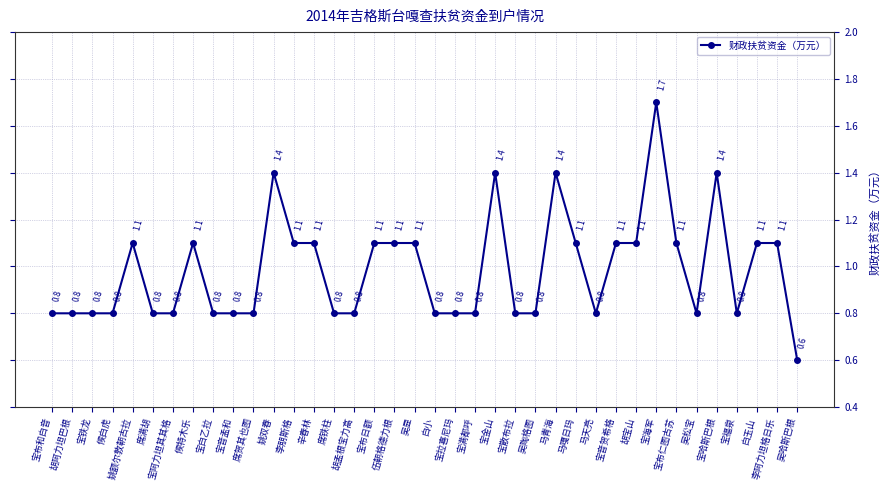

Reading left to right, list all the values displayed in this chart.

宝布和白音=0.8	胡阿力坦巴根=0.8	宝铁龙=0.8	候白虎=0.8	姚额尔敦朝古拉=1.1	席满胡=0.8	宝阿力坦其其格=0.8	候特木乐=1.1	宝白乙拉=0.8	宝音孟和=0.8	席贺其也图=0.8	姚双春=1.4	李朋斯格=1.1	辛春林=1.1	席铁柱=0.8	胡孟根宝力高=0.8	宝布日额=1.1	伍朝格德力根=1.1	吴显=1.1	白小=0.8	宝拉喜尼玛=0.8	宝满都呼=0.8	宝金山=1.4	宝散布拉=0.8	吴陶格图=0.8	马青海=1.4	马嘎日玛=1.1	马天亮=0.8	宝音贺希格=1.1	胡宝山=1.1	宝海军=1.7	宝布仁图古苏=1.1	吴松宝=0.8	宝哈斯巴根=1.4	宝福泉=0.8	白玉山=1.1	李阿力坦格日乐=1.1	吴哈斯巴根=0.6